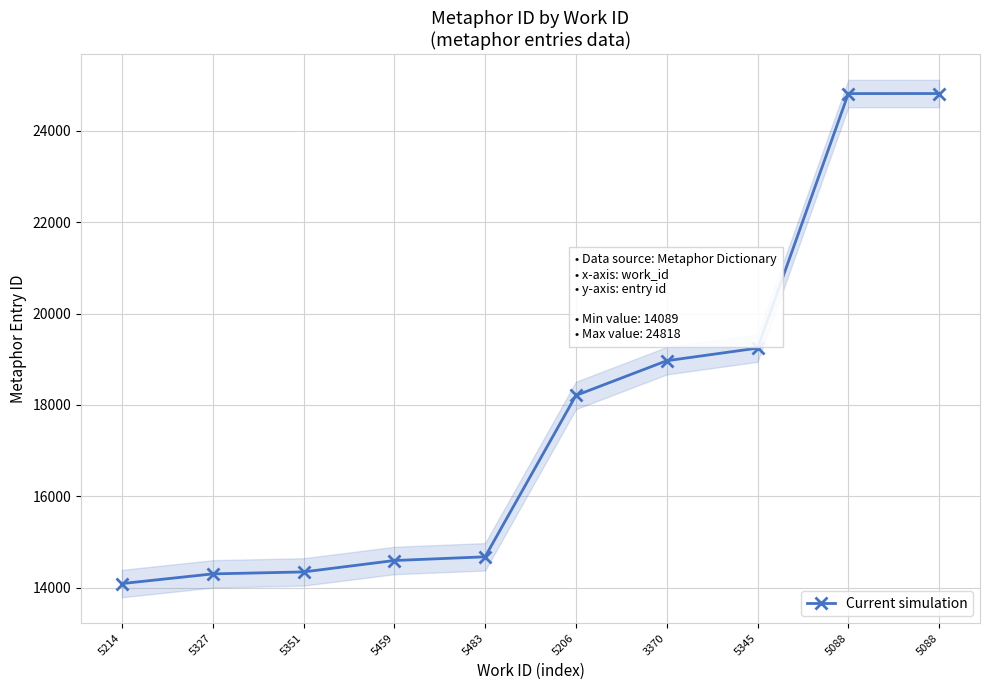

What is the average value?

17806